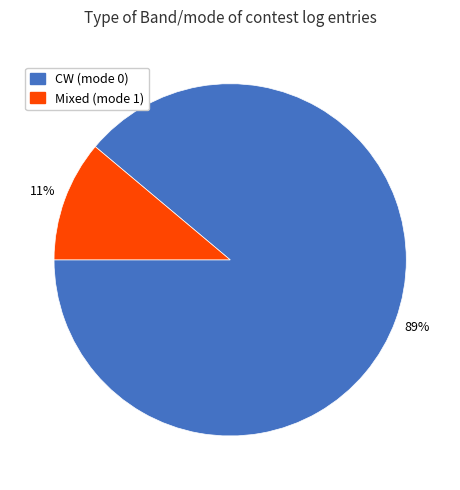

How many slices are in this pie chart?

2